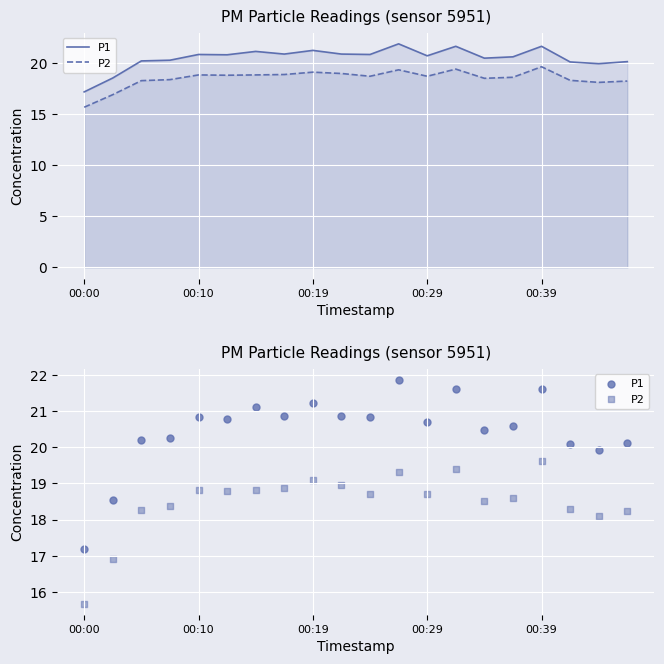

Is the value of P2 at 8 greater than the value of P1 at 17?

No